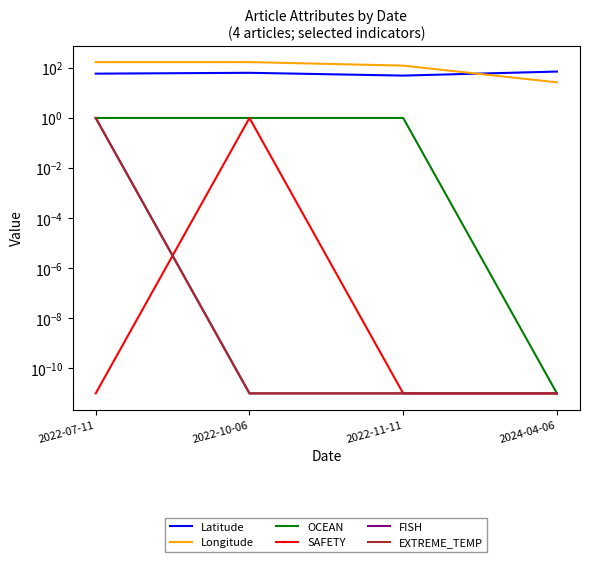

How many times do EXTREME_TEMP and SAFETY cross each other?

1